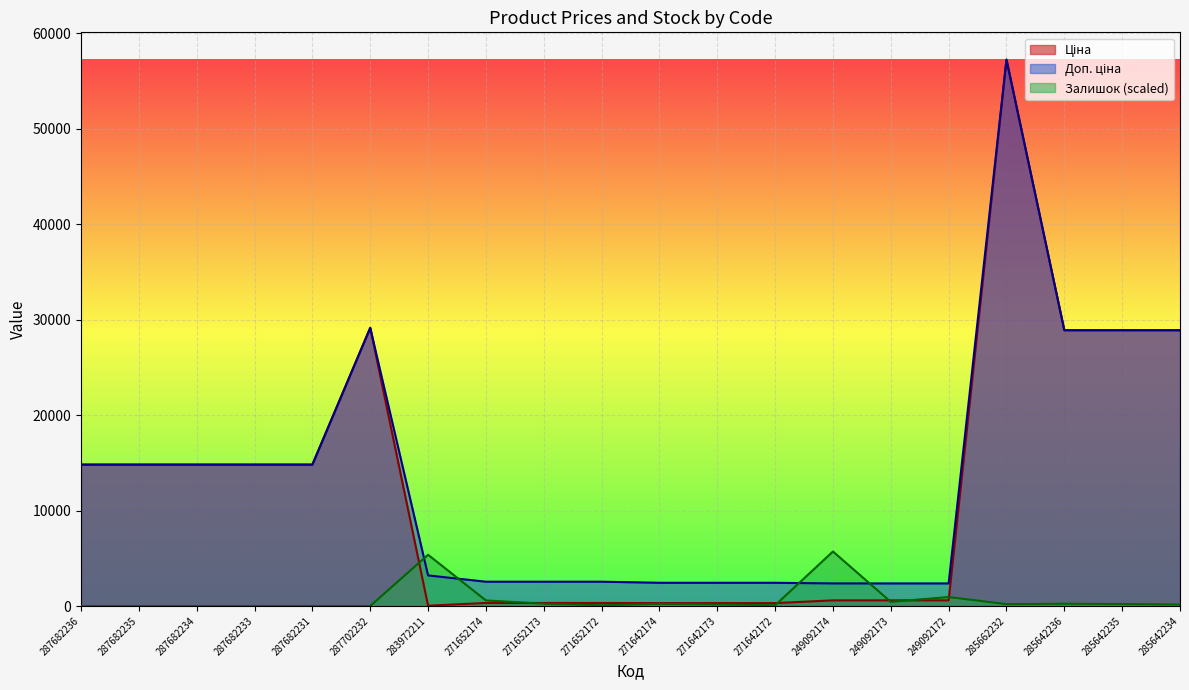

Reading left to right, list all the values displayed in this chart.

Ціна: 14817.6	14817.6	14817.6	14817.6	14817.6	29152.3	32.0	318.3	318.3	318.3	304.1	304.1	304.1	591.6	591.6	591.6	57258.0	28901.7	28901.7	28901.7
Доп. ціна: 14817.6	14817.6	14817.6	14817.6	14817.6	29152.3	3205.0	2546.4	2546.4	2546.4	2432.8	2432.8	2432.8	2366.5	2366.5	2366.5	57258.0	28901.7	28901.7	28901.7
Залишок: 0.0	0.0	0.0	0.0	0.0	0.0	5367.9	581.5	238.6	74.6	223.7	164.0	74.6	5710.9	432.4	939.4	193.8	238.6	208.8	149.1